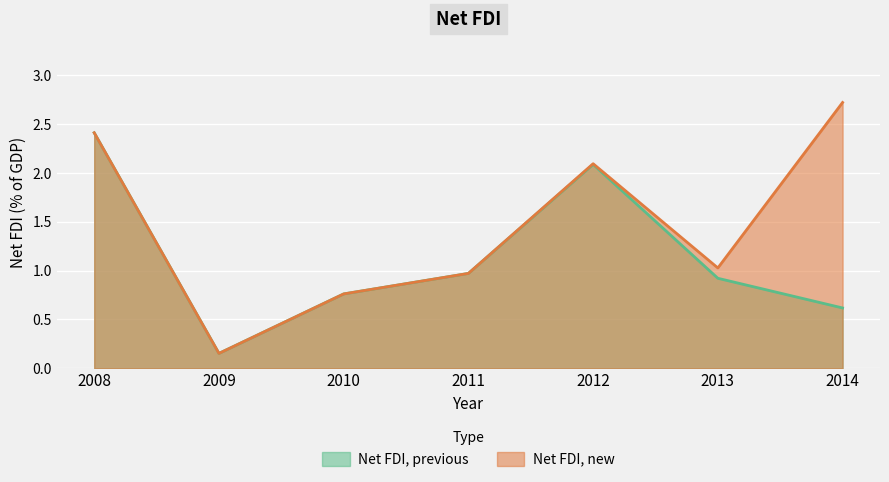

At which category does Net FDI, new reach its first local valley?

2009